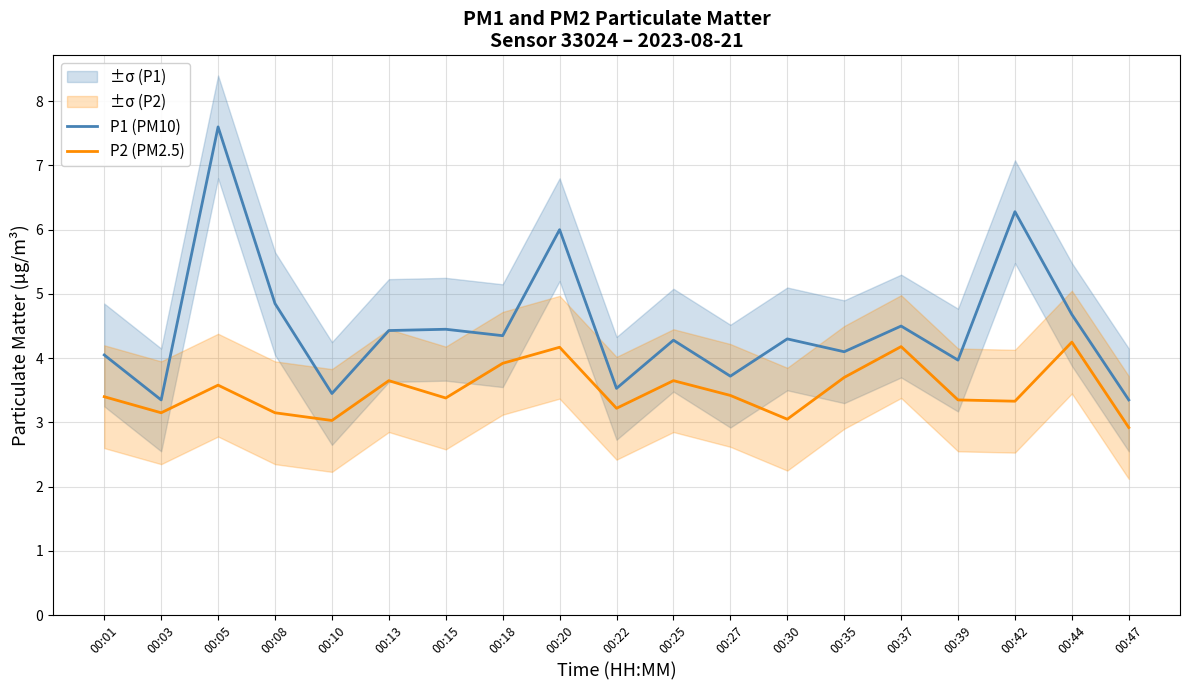

Read the P1 (PM10) value at 00:30.

4.3